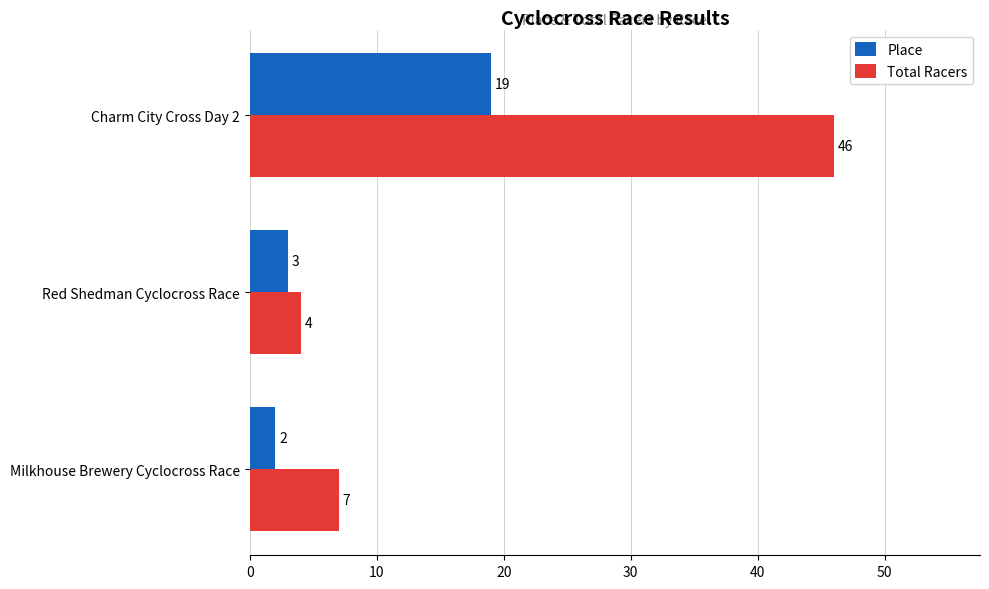

How many values in the Place series are below 3?

1